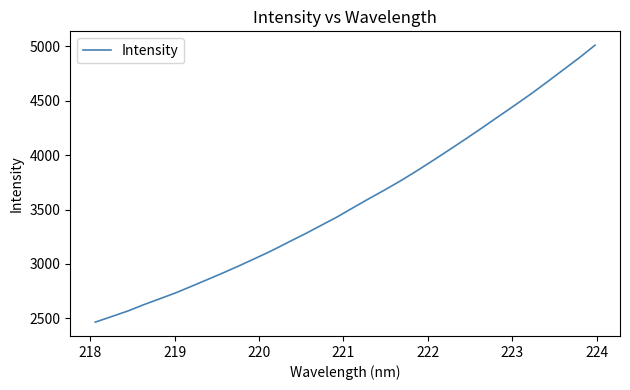

What is the maximum value shown in the chart?

5011.2